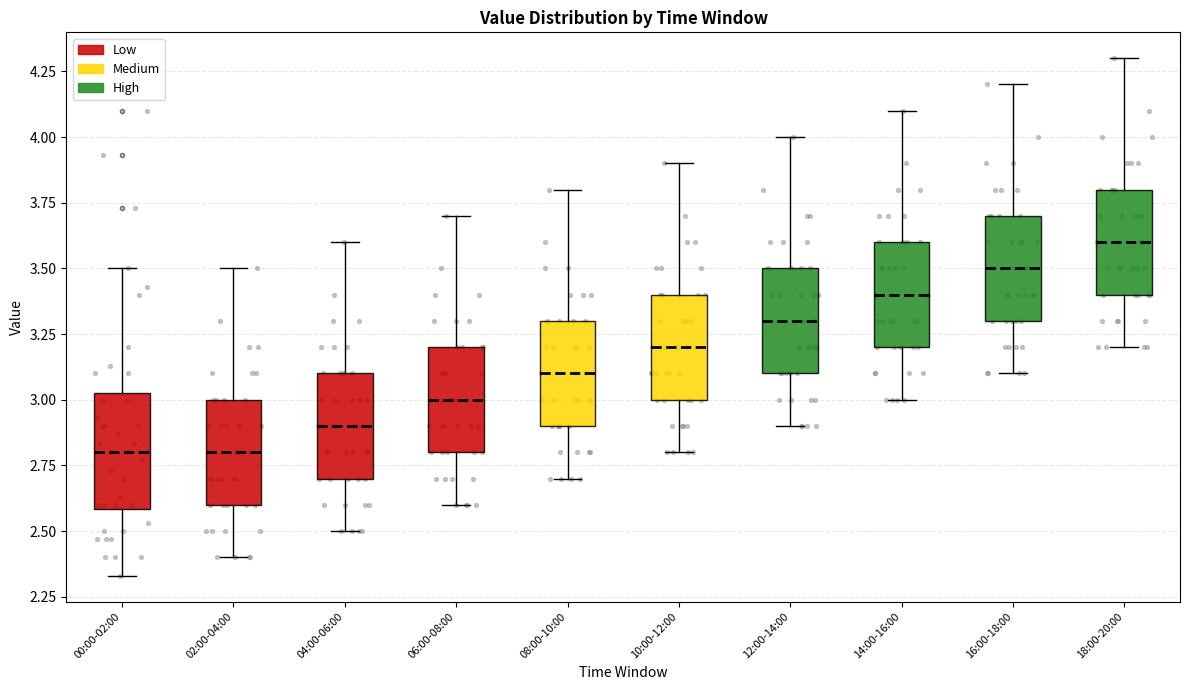

Which box has the highest median line?

18:00-20:00